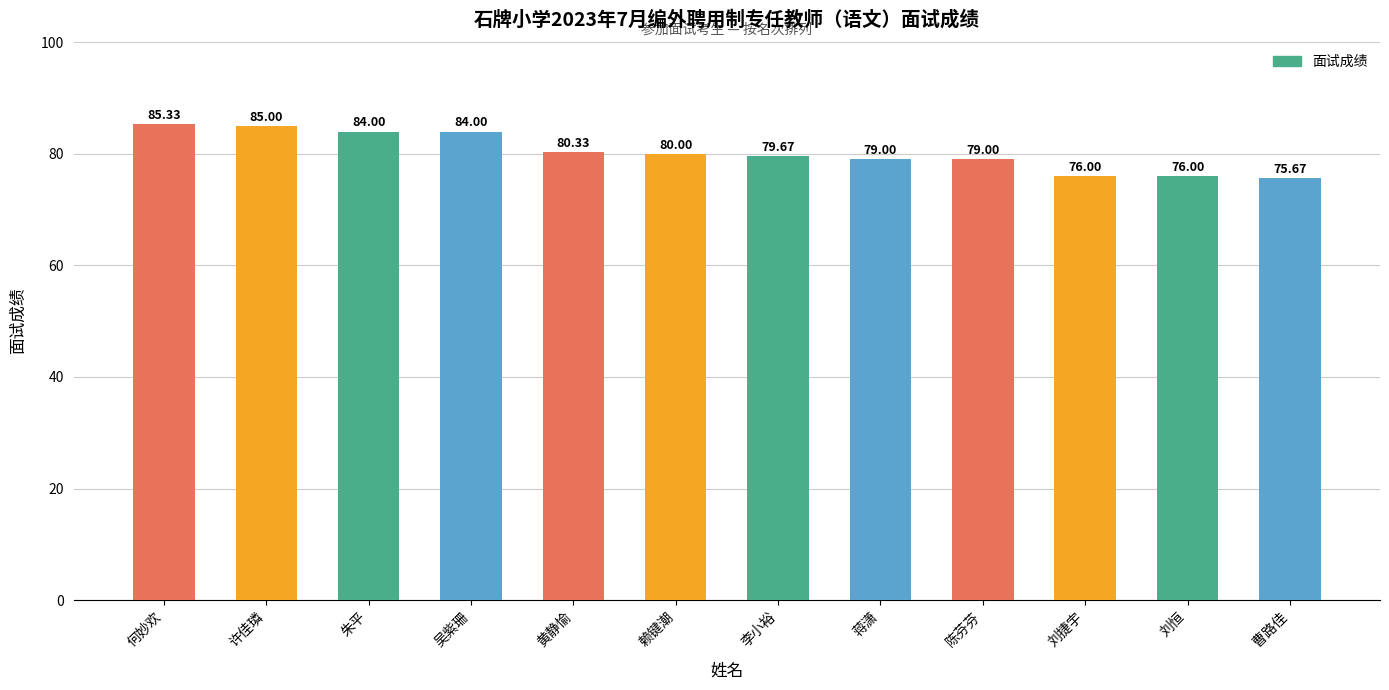

What is the average value?

80.3